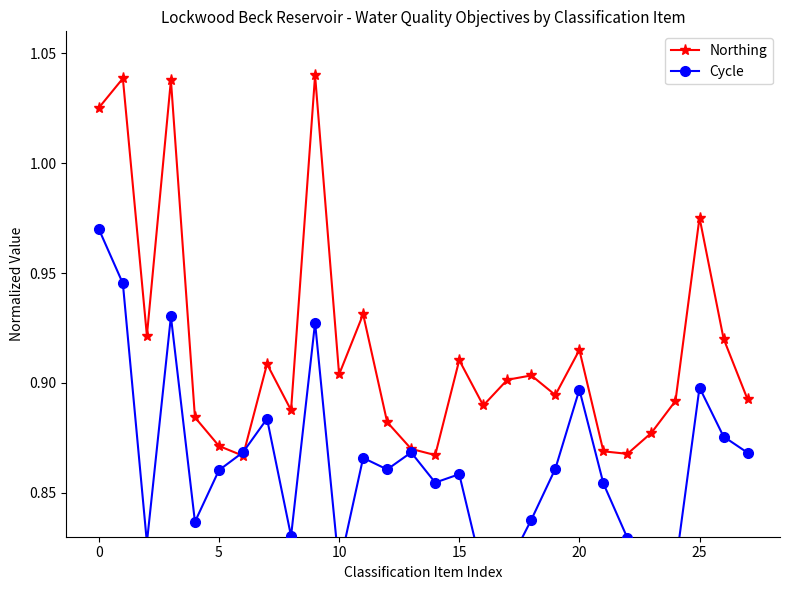

At how many categories does at least one series exceed 0?

28